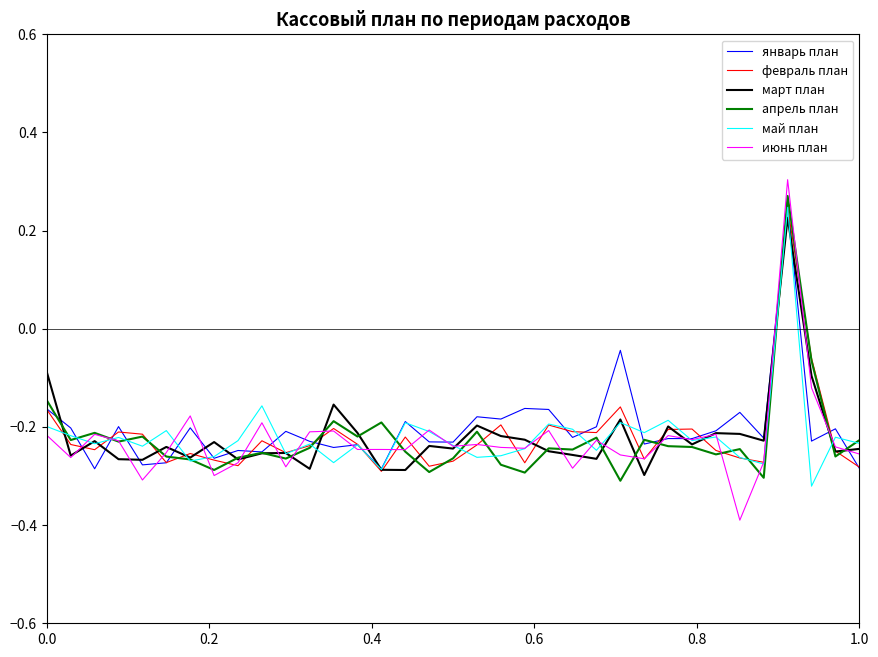

What is the label of the 9th point from the right?

26